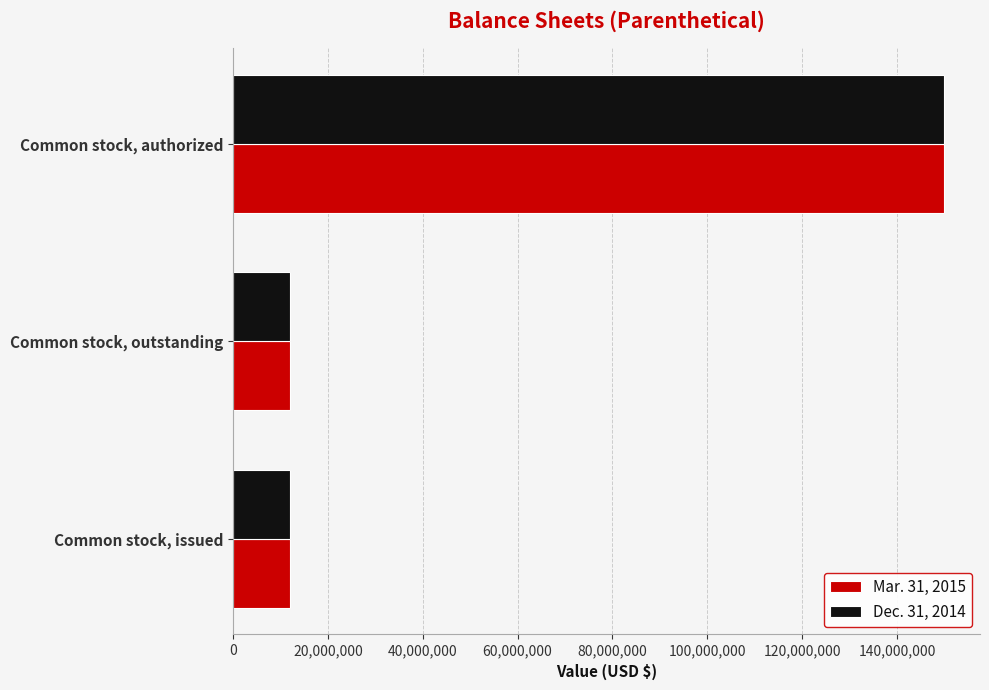

What is the total value across all series at Common stock, issued?

24191960